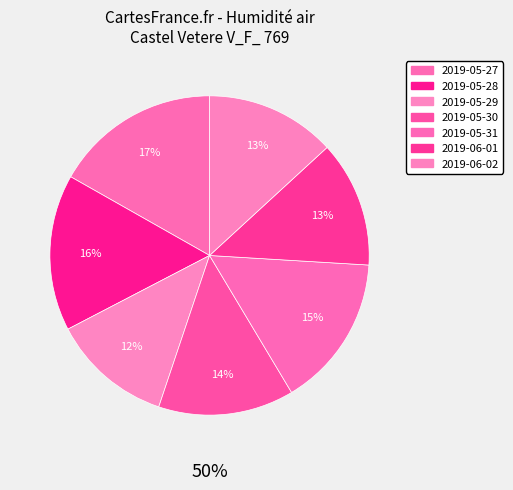

To the nearest percent, what is the difference between the 2019-05-29 and 2019-05-27 slice percentages?

5%